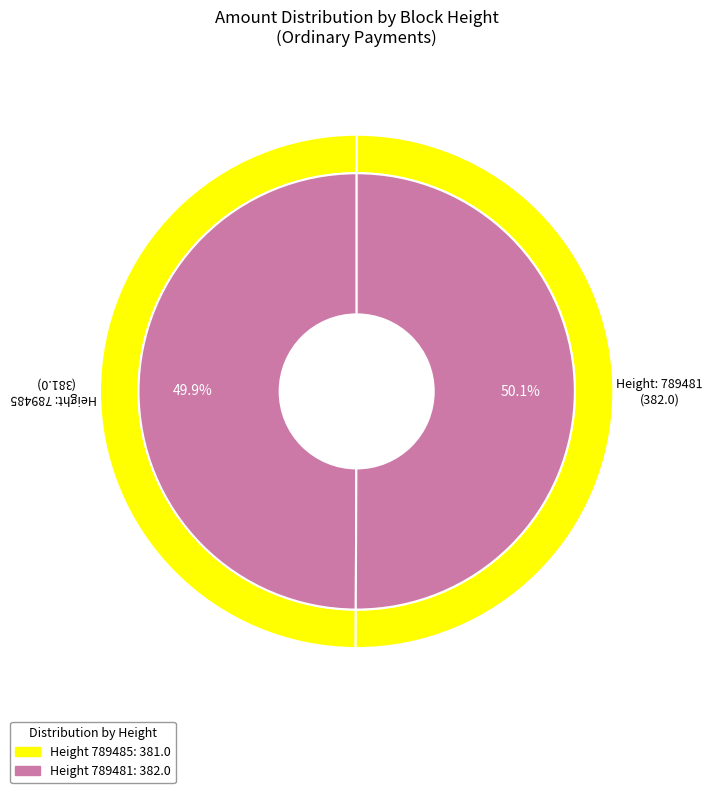

Which category accounts for the majority?

789481